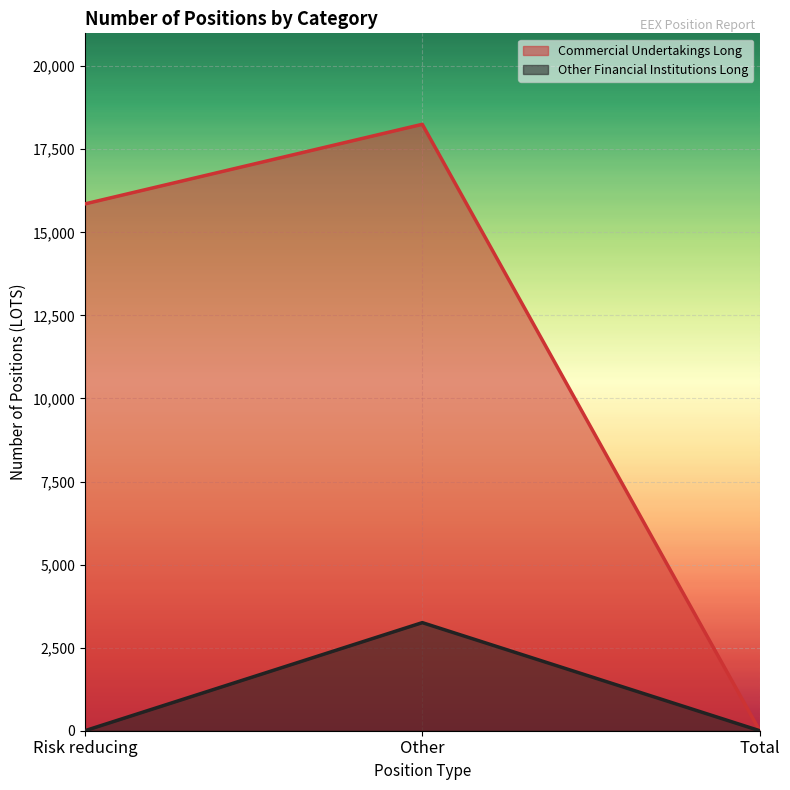

What is the value of the Commercial Undertakings Long point at the 1st from the left?

15855